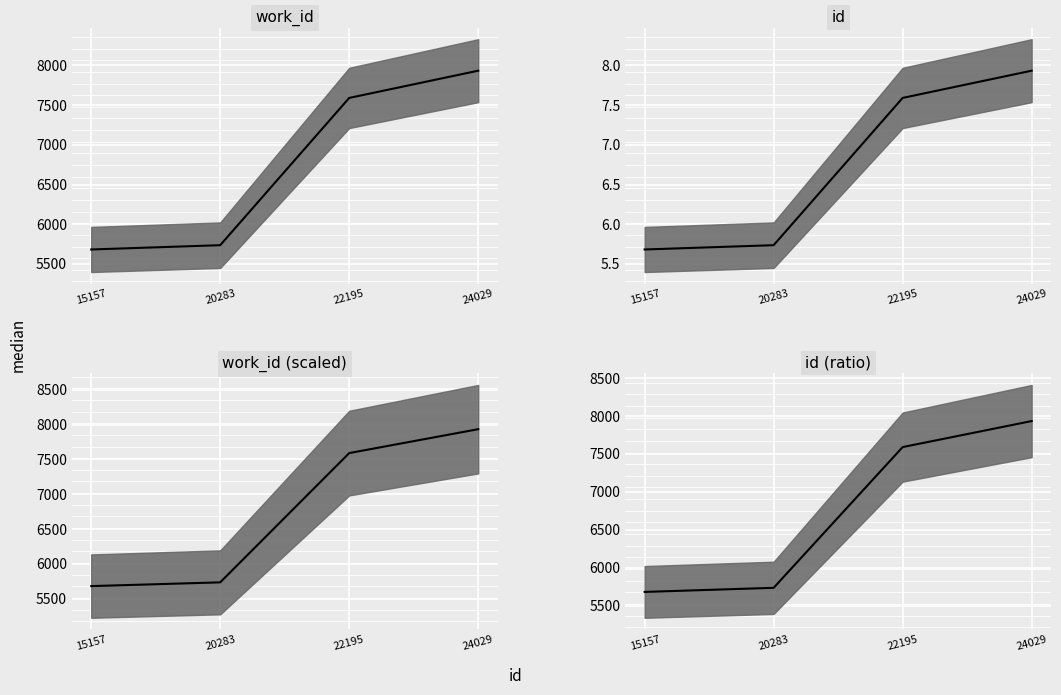

Approximately how many times larger is the value at 20283 compared to 24029?

0.7